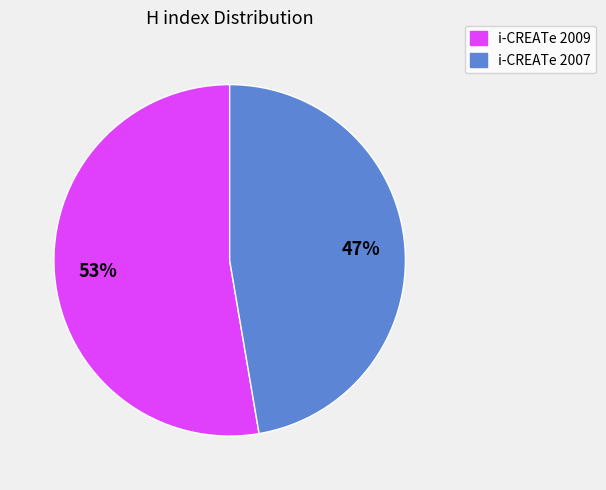

To the nearest percent, what is the average slice percentage?

50%